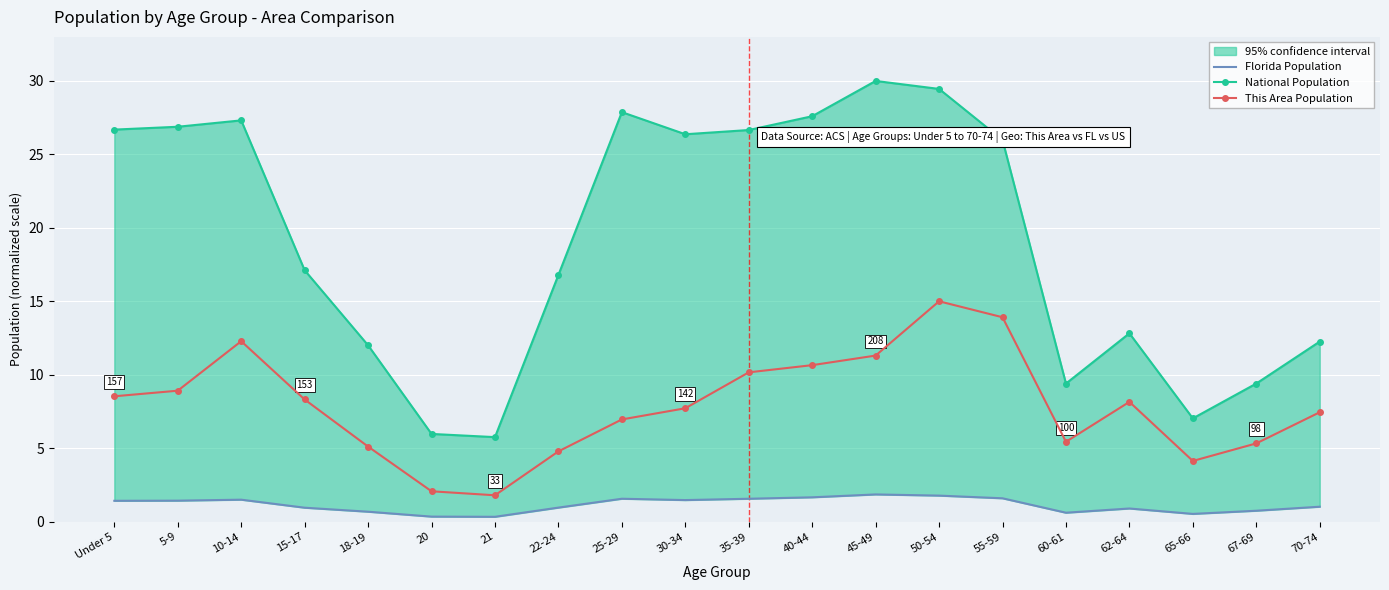

What is the value of the This Area Population point at the 7th from the left?

1.8